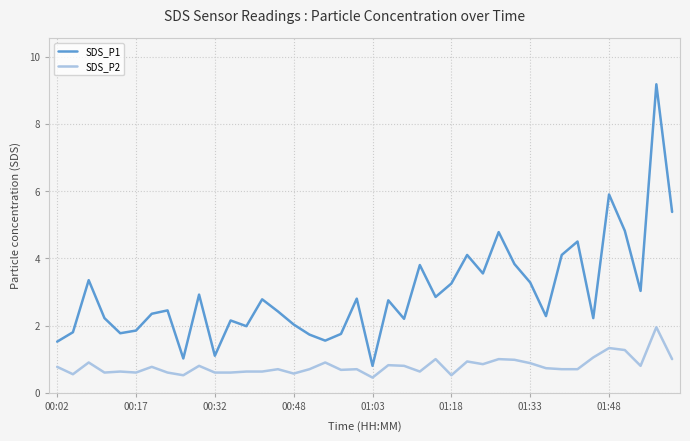

Rank the series by their maximum value, from lowest to highest.

SDS_P2, SDS_P1